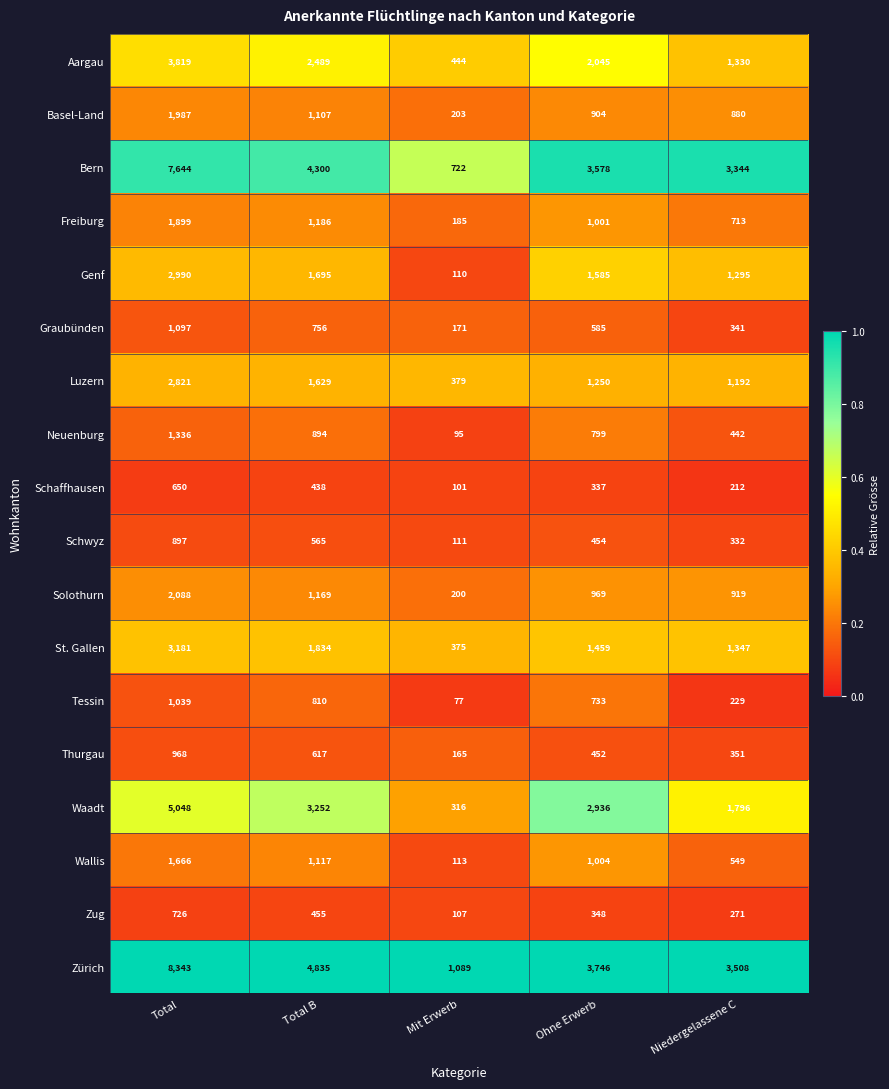

True or false: Genf has a value of 177 at Mit Erwerb.

False